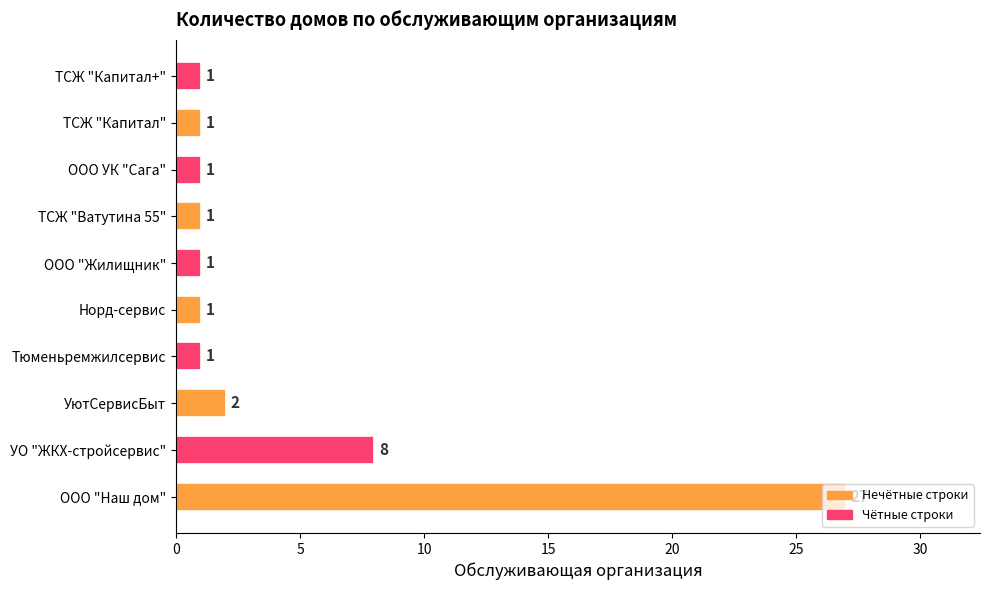

What is the sum of all values?

44